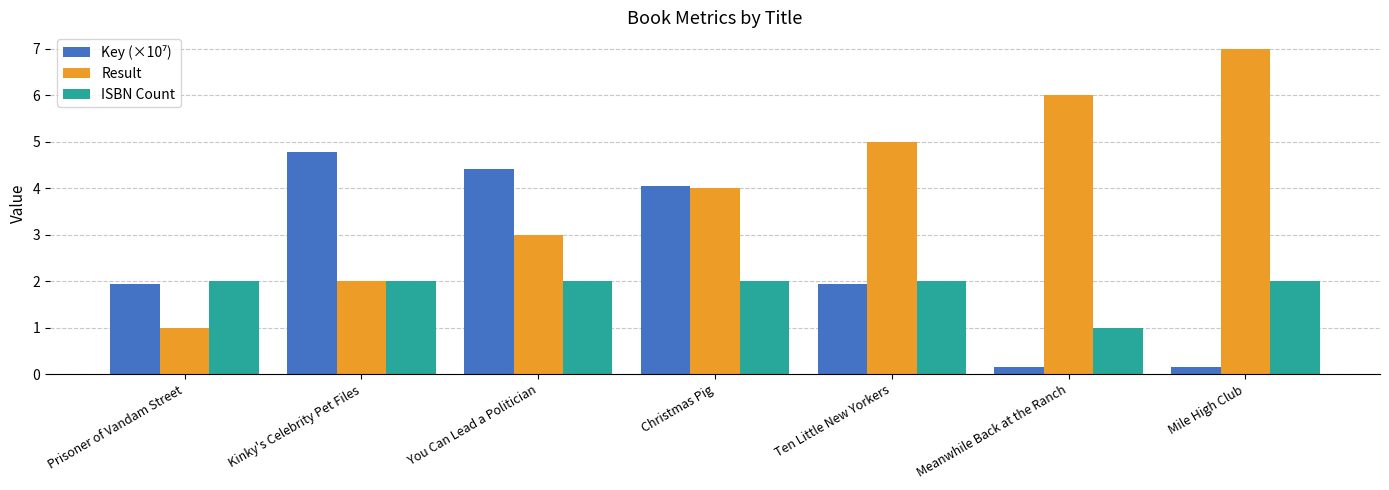

What is the average value of the ISBN Count series?

1.9